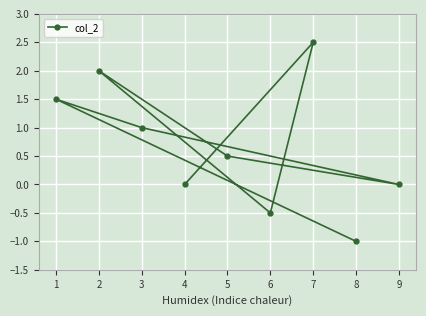

At which label is the value closest to 0?

4